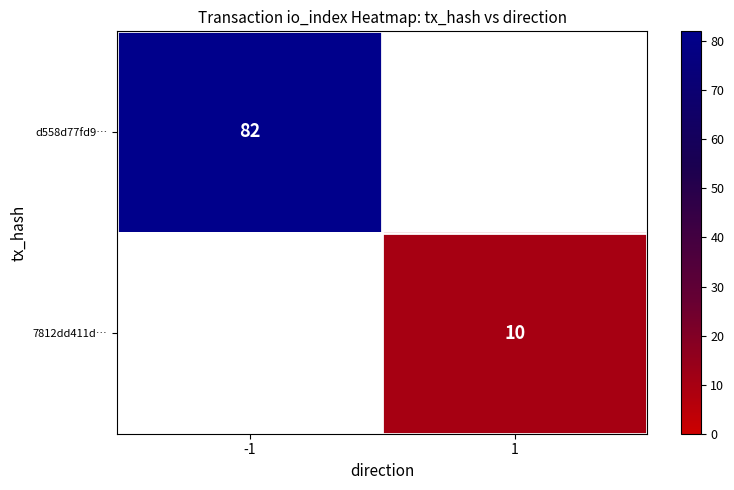

Which has a higher value, 1 or -1?

-1